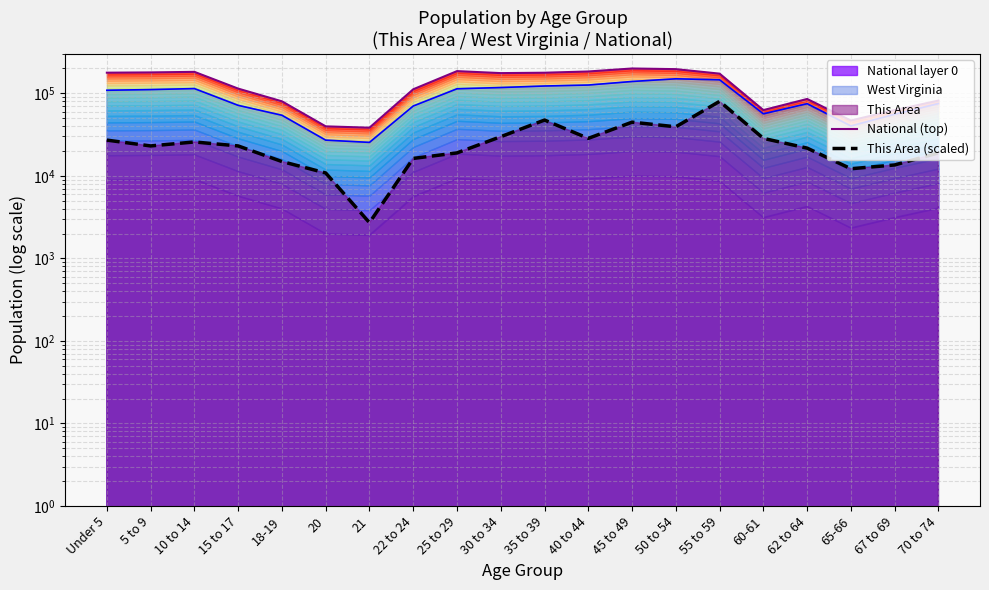

What is the label of the 1st point from the left?

Under 5